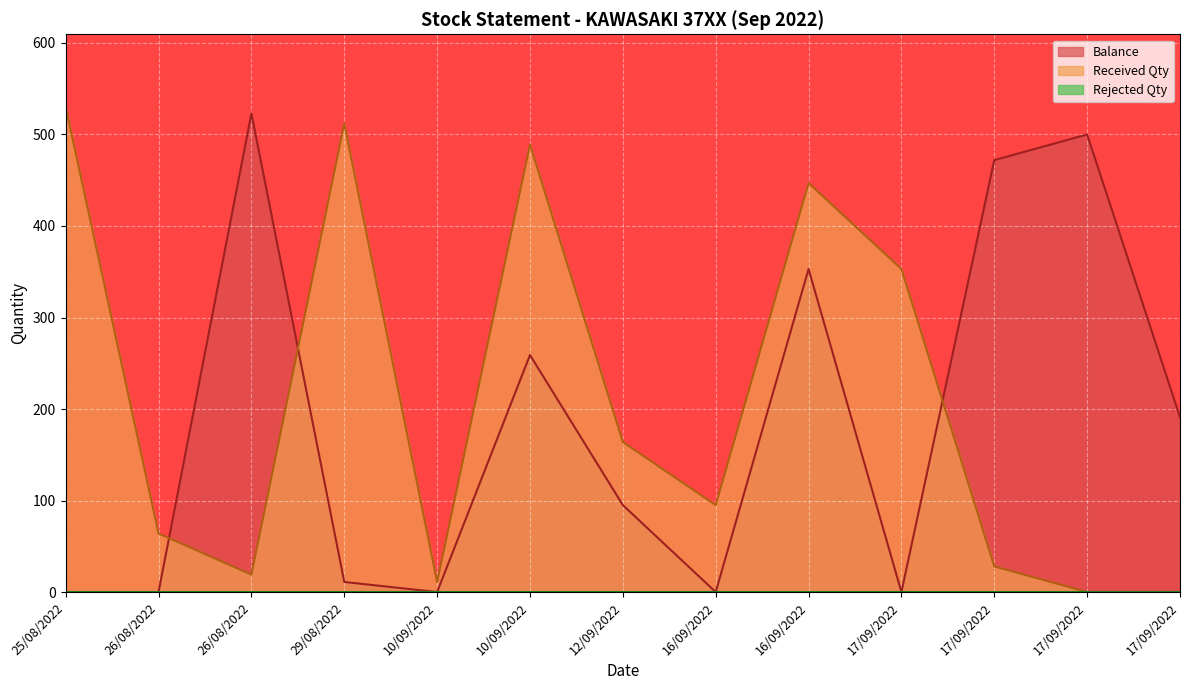

Reading left to right, list all the values displayed in this chart.

Balance: 25/08/2022=0	26/08/2022=0	26/08/2022=523	29/08/2022=11	10/09/2022=0	10/09/2022=259	12/09/2022=95	16/09/2022=0	16/09/2022=353	17/09/2022=0	17/09/2022=472	17/09/2022=500	17/09/2022=191
Received Qty: 25/08/2022=530	26/08/2022=64	26/08/2022=19	29/08/2022=512	10/09/2022=11	10/09/2022=489	12/09/2022=164	16/09/2022=95	16/09/2022=447	17/09/2022=353	17/09/2022=28	17/09/2022=0	17/09/2022=0